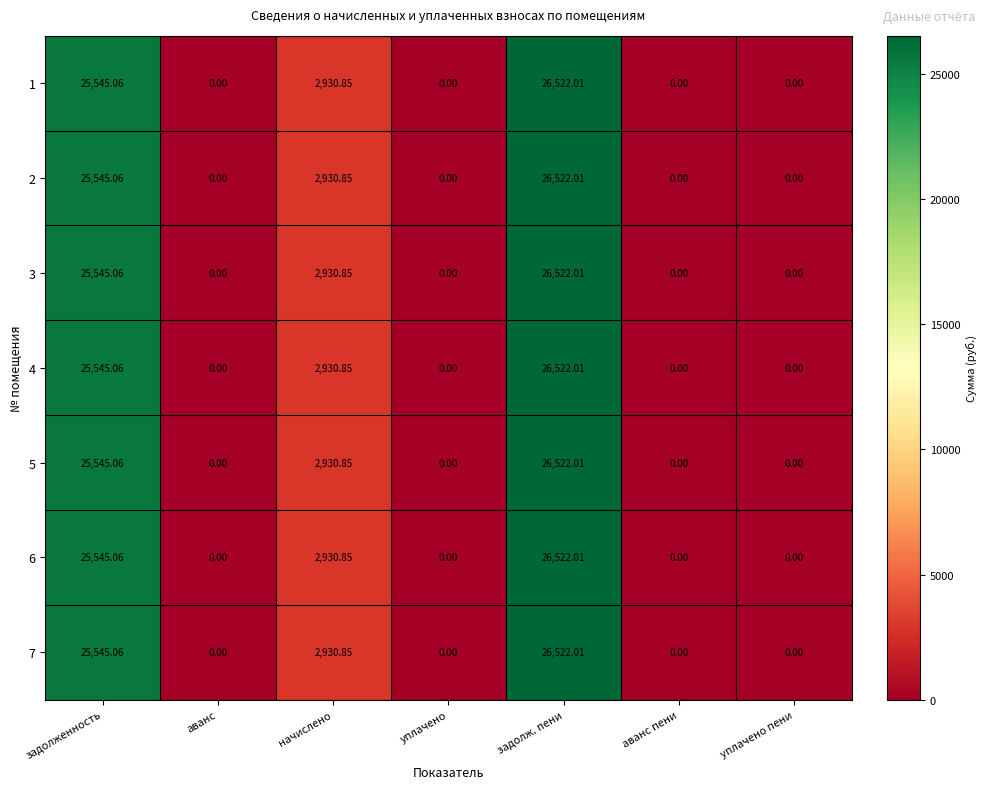

How many values in 1 are above zero?

3